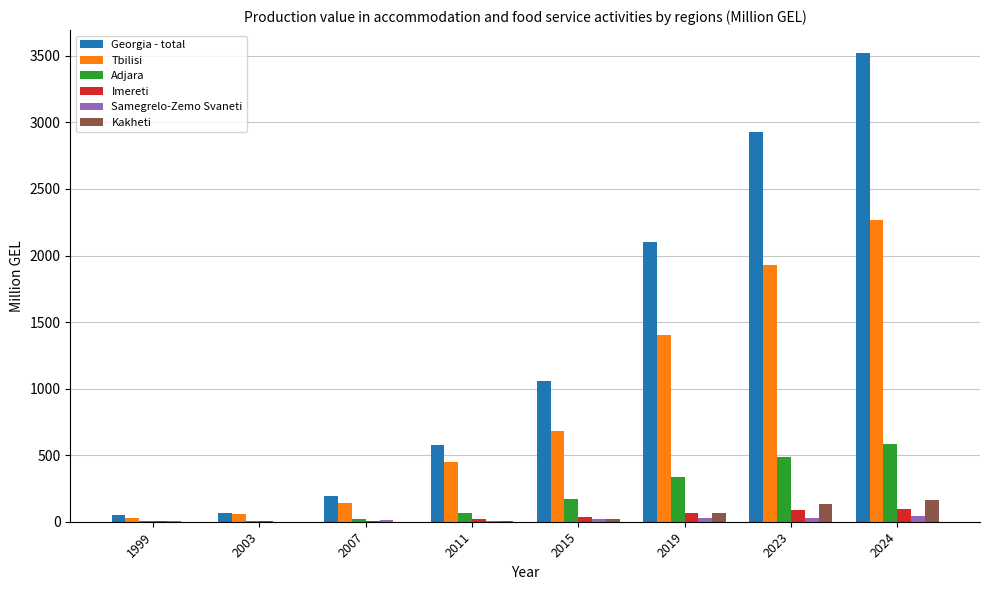

What is the sum of all Georgia - total values?

10493.0